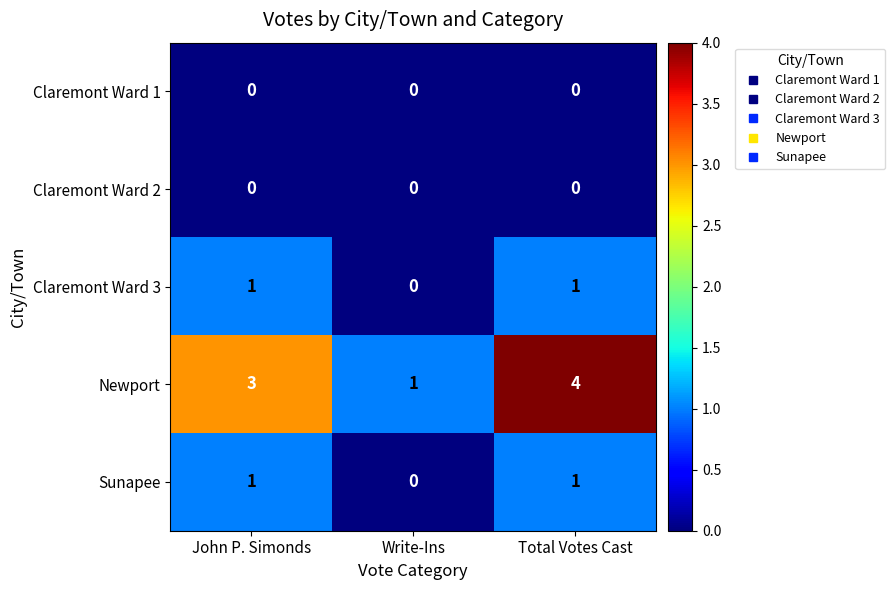

What is the greatest value displayed?

4